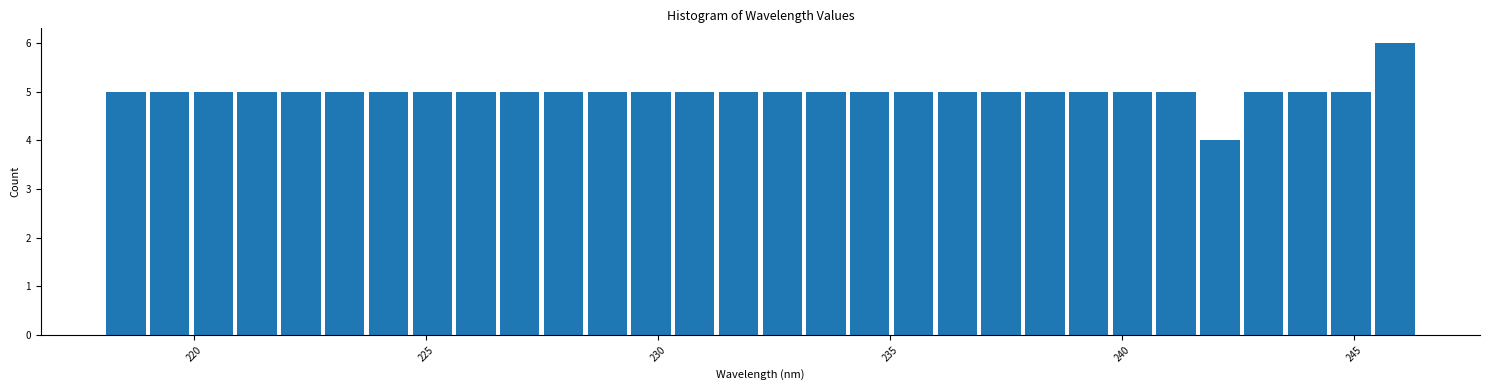

Read against the x-axis, roughly where is the centre of the tallest bar?

246.0